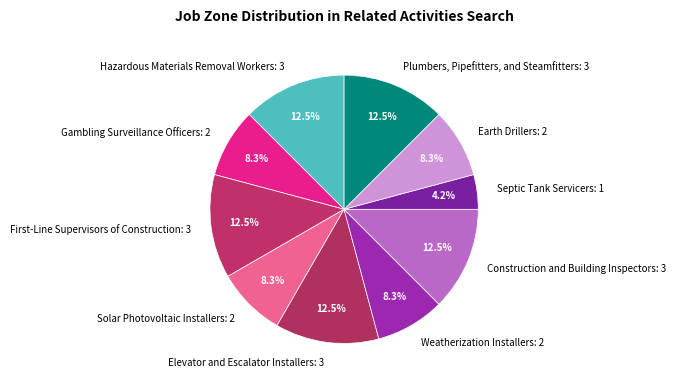

Is the sum of Elevator and Escalator Installers and Septic Tank Servicers greater than half?

No